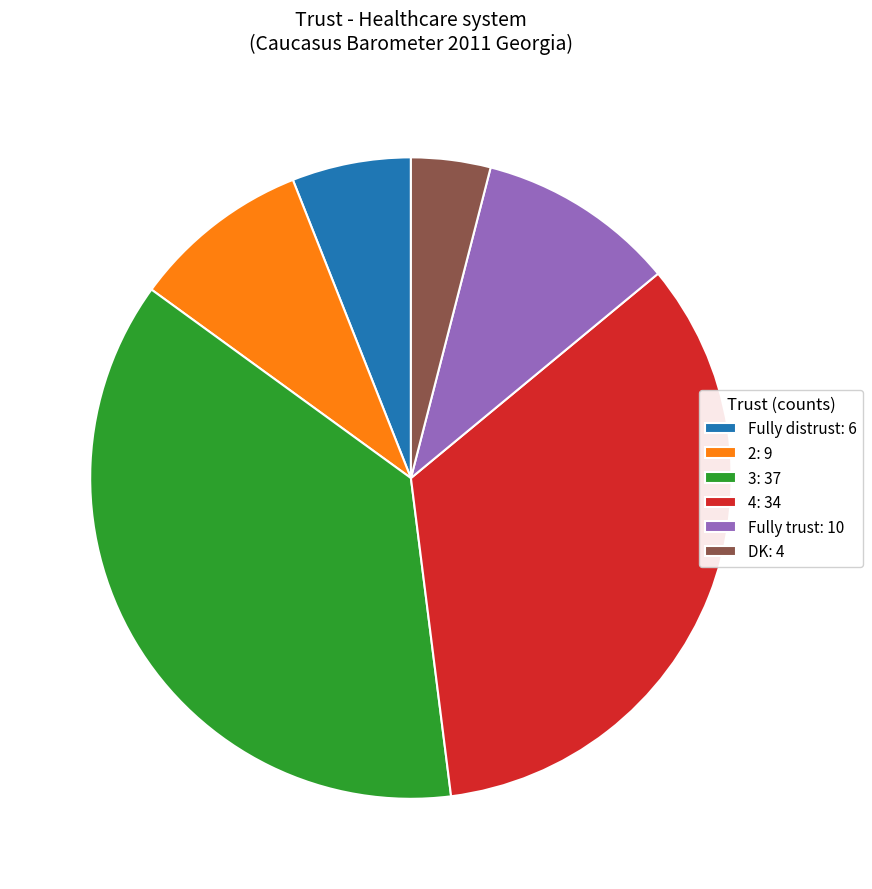

Rank the categories by value from lowest to highest.

DK, Fully distrust, 2, Fully trust, 4, 3